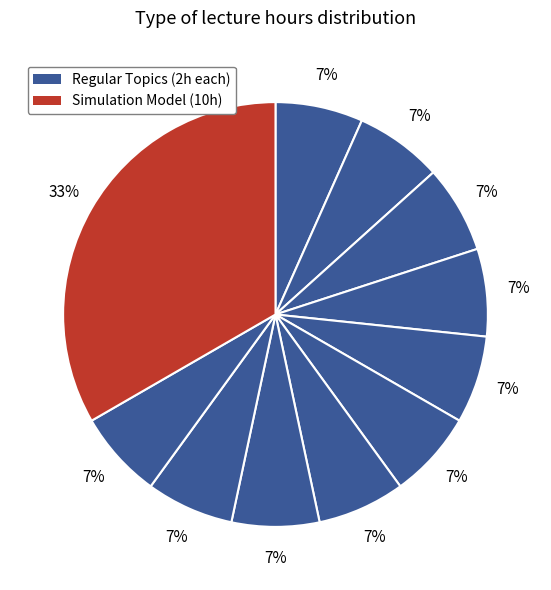

To the nearest percent, what is the average slice percentage?

9%